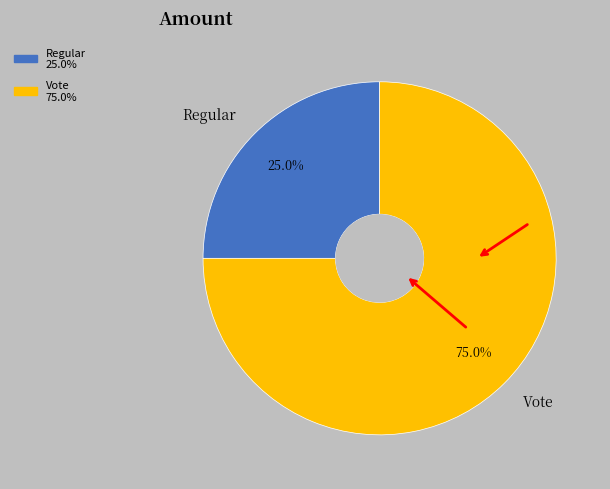

Which slice is the smallest?

Regular